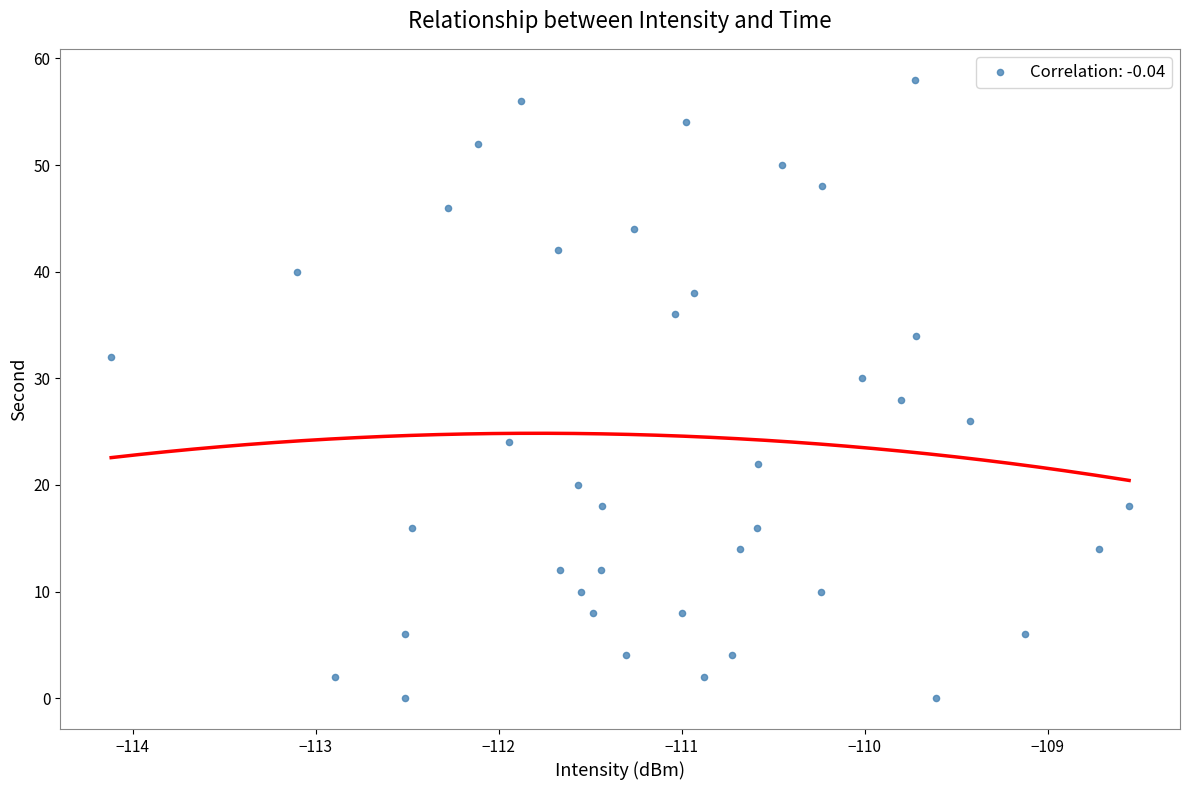

What is the range of Y values (max minus min)?

58